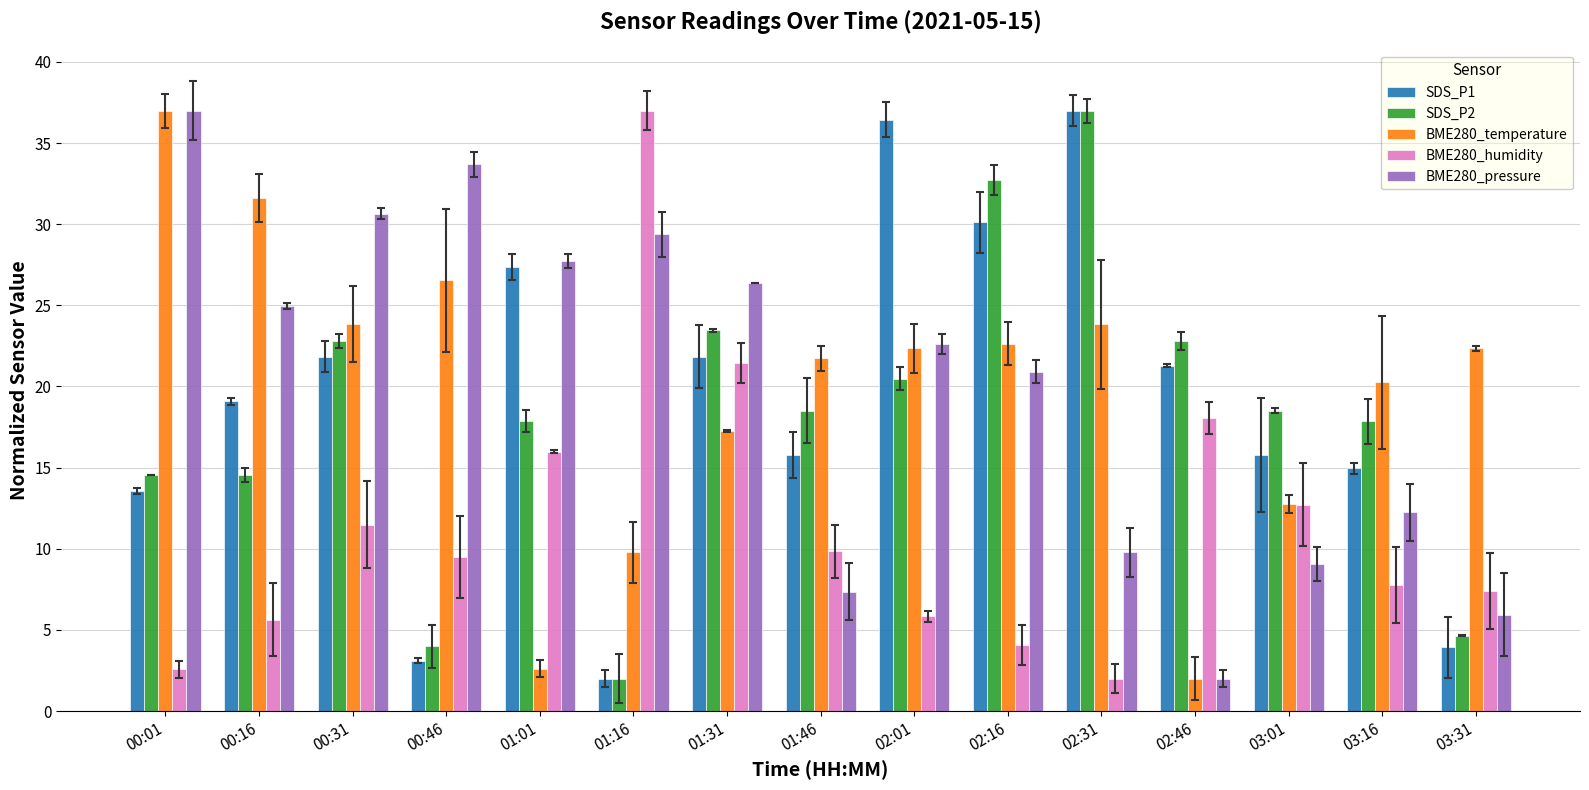

Between 01:16 and 03:31, which series saw the biggest shift?

BME280_humidity